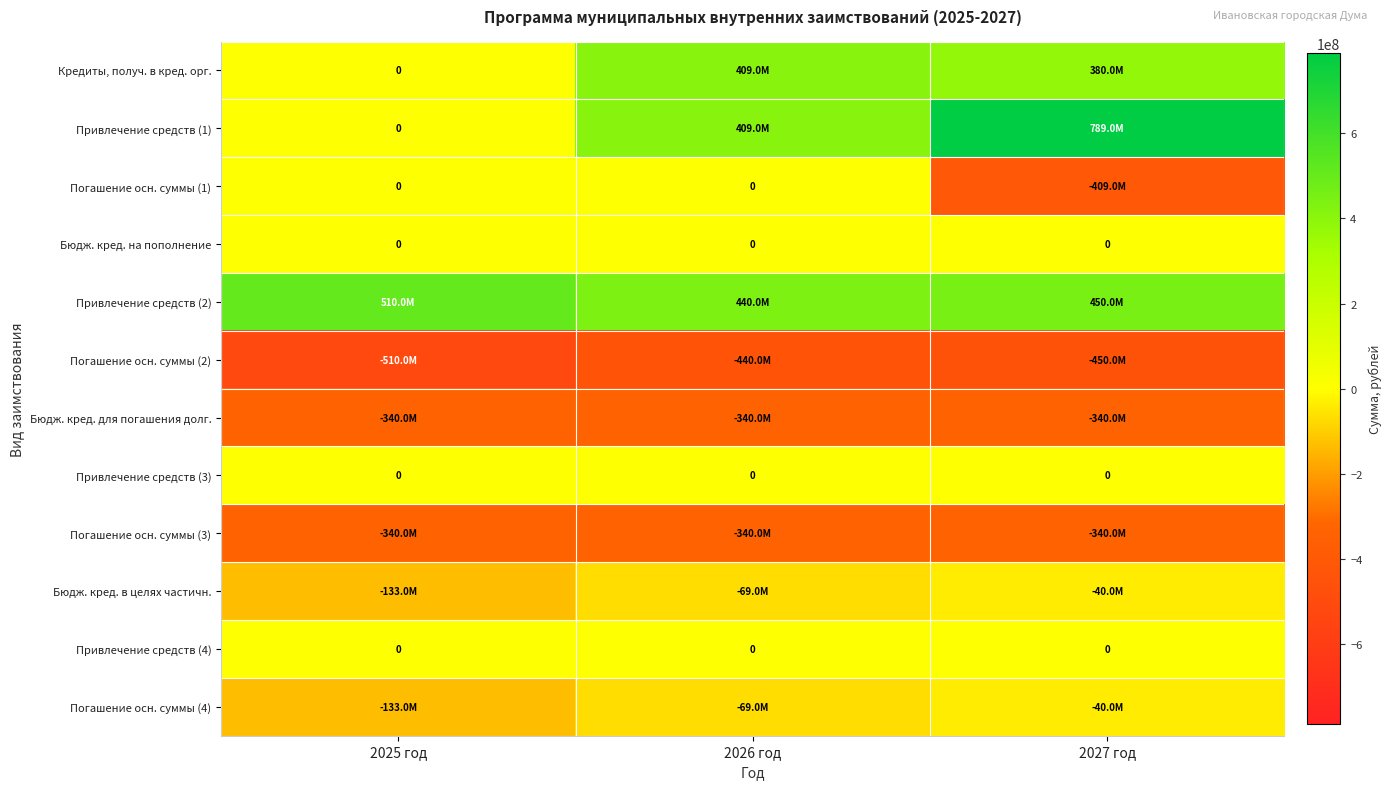

Is the value of Привлечение средств (3) at 2025 год greater than the value of Привлечение средств (4) at 2025 год?

No